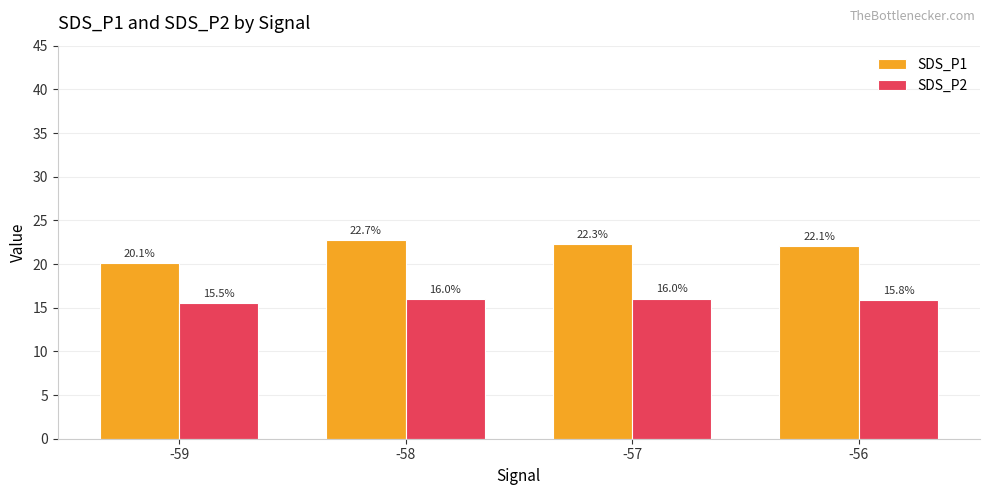

At which label is SDS_P1 closest to 21?

-59